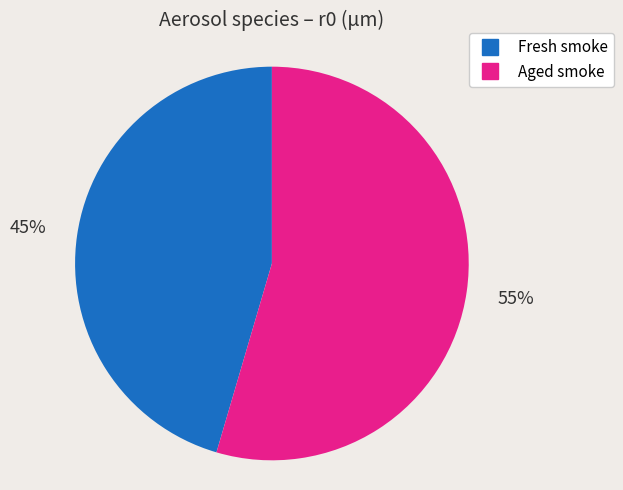

To the nearest percent, what is the average slice percentage?

50%